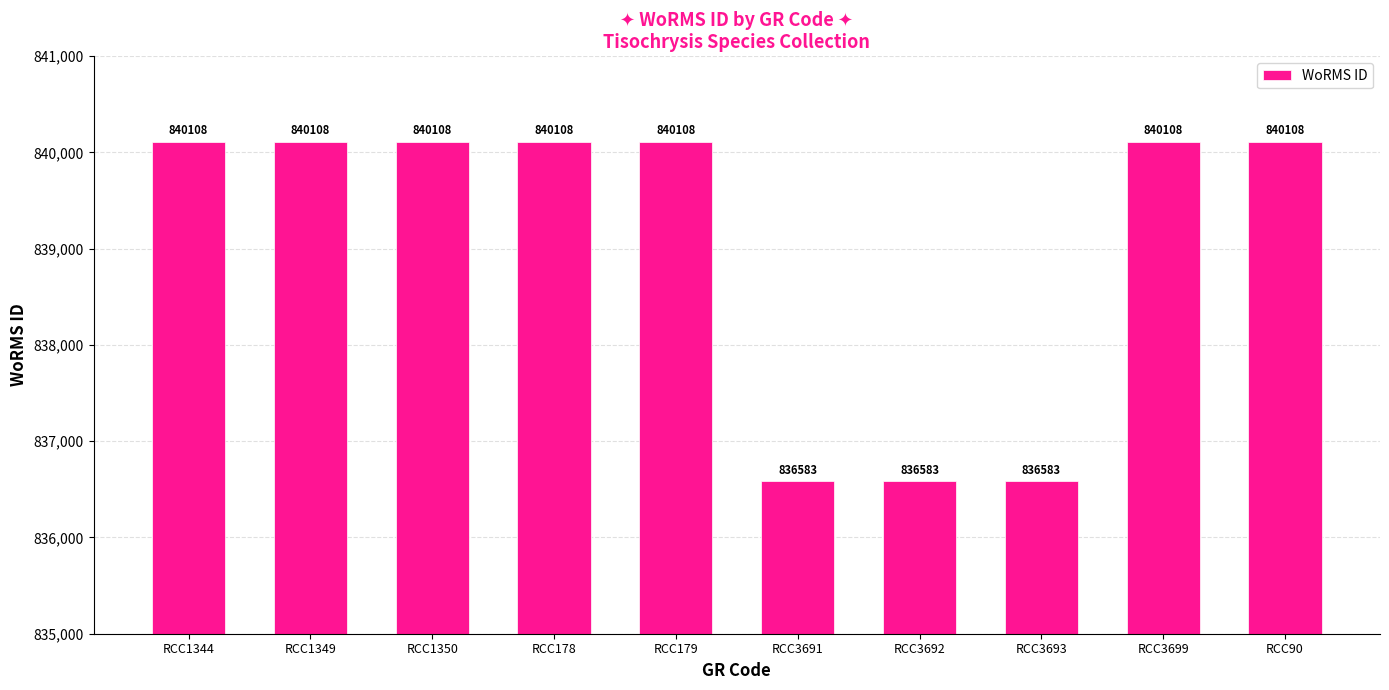

Does the chart contain stacked bars?

No